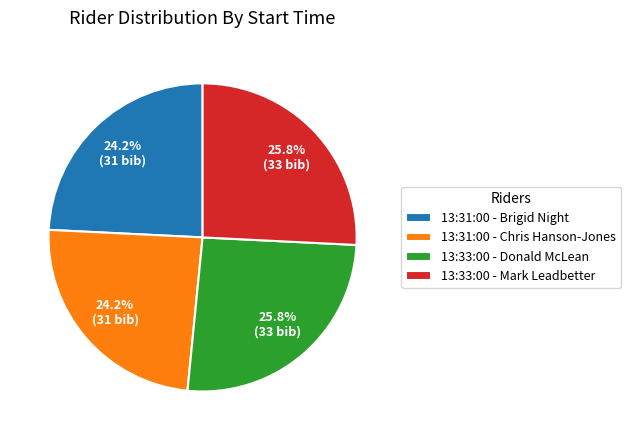

Does any single category account for the majority?

No